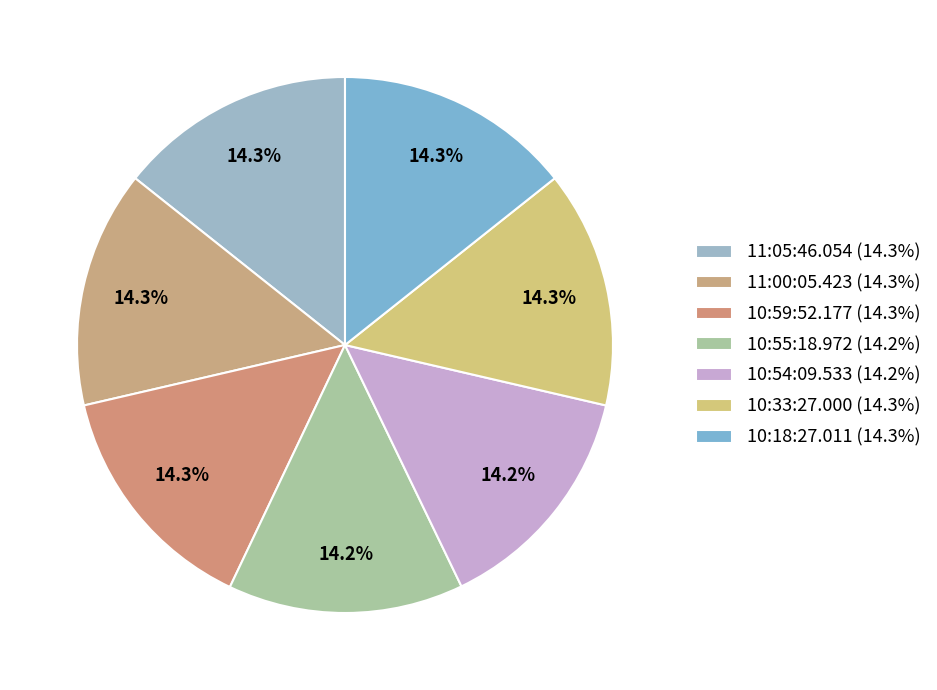

To the nearest percent, what is the average slice percentage?

14%